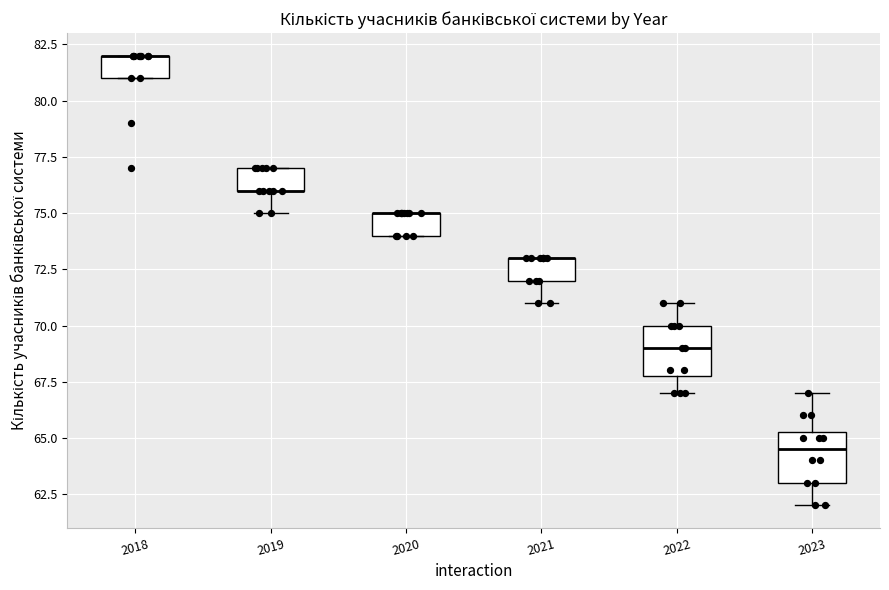

Where does the lower whisker of the box at x = 2019 end on the y-axis? The values are not printed on the chart, so give them approximately, as read against the axis.

75.0